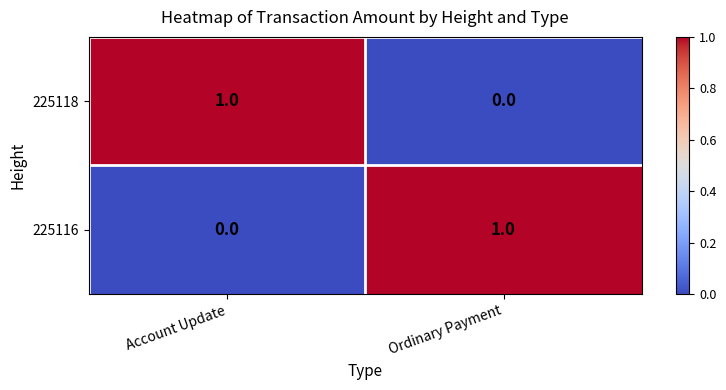

Reading right to left, extract all data points from this chart.

225118: 0	1
225116: 1	0